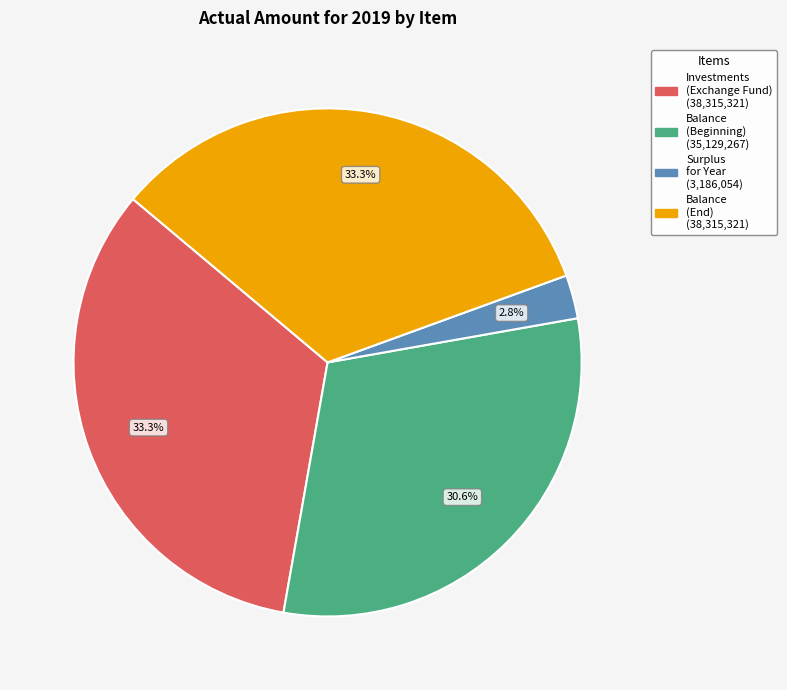

Is there a majority slice in this chart?

No